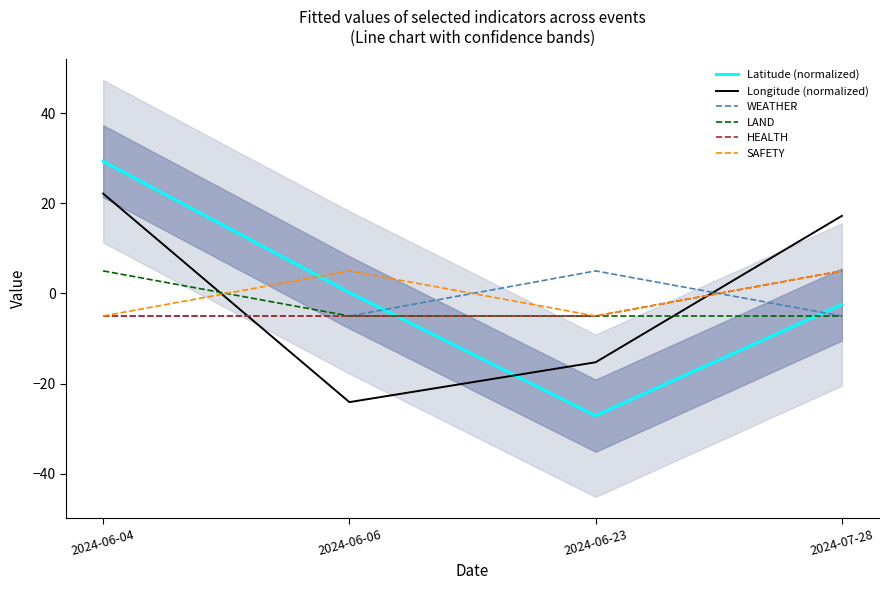

What is the label of the 1st point from the left?

2024-06-04